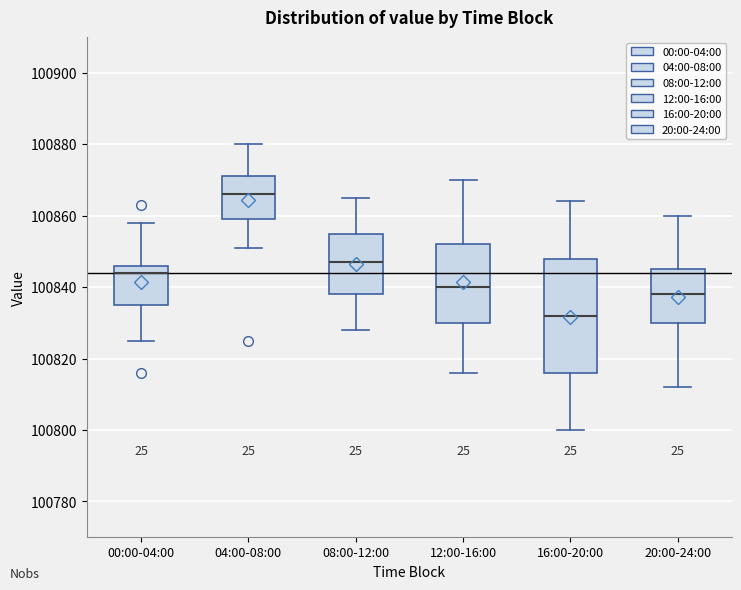

Where does the upper whisker of the box for 12:00-16:00 end on the y-axis? The values are not printed on the chart, so give them approximately, as read against the axis.

100870